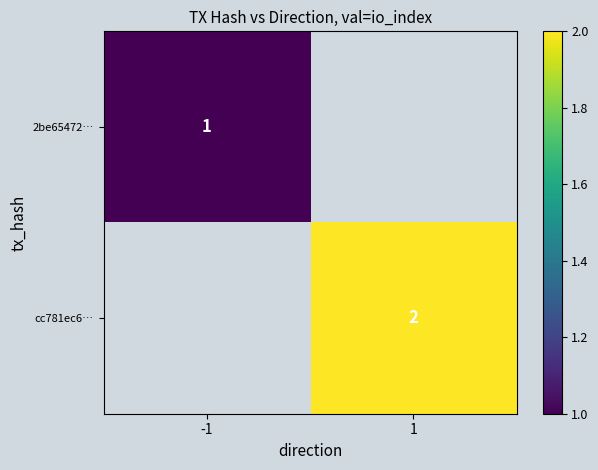

The cc781ec6… series shows 2 at 1. True or false?

True